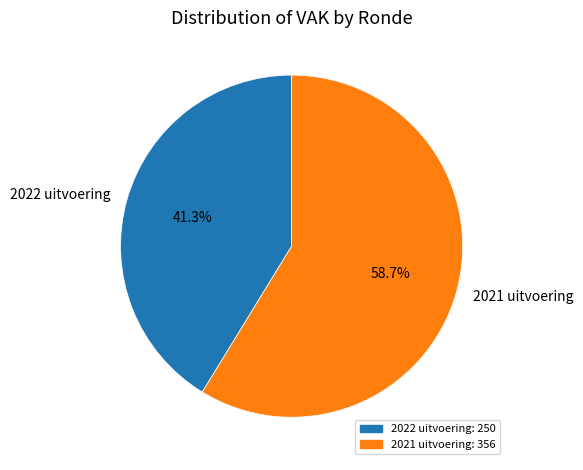

The 2022 uitvoering slice represents 41% of the pie. True or false?

True